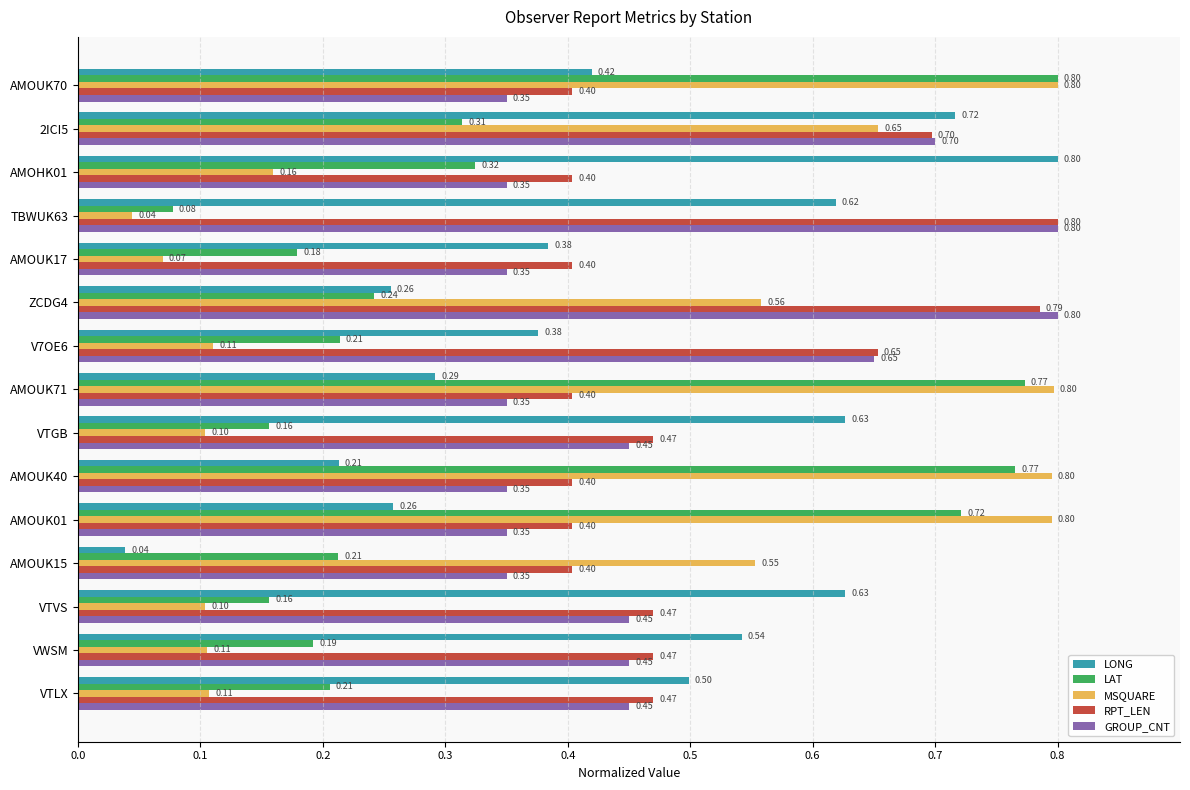

At which category is the sum across all series the highest?

2ICI5